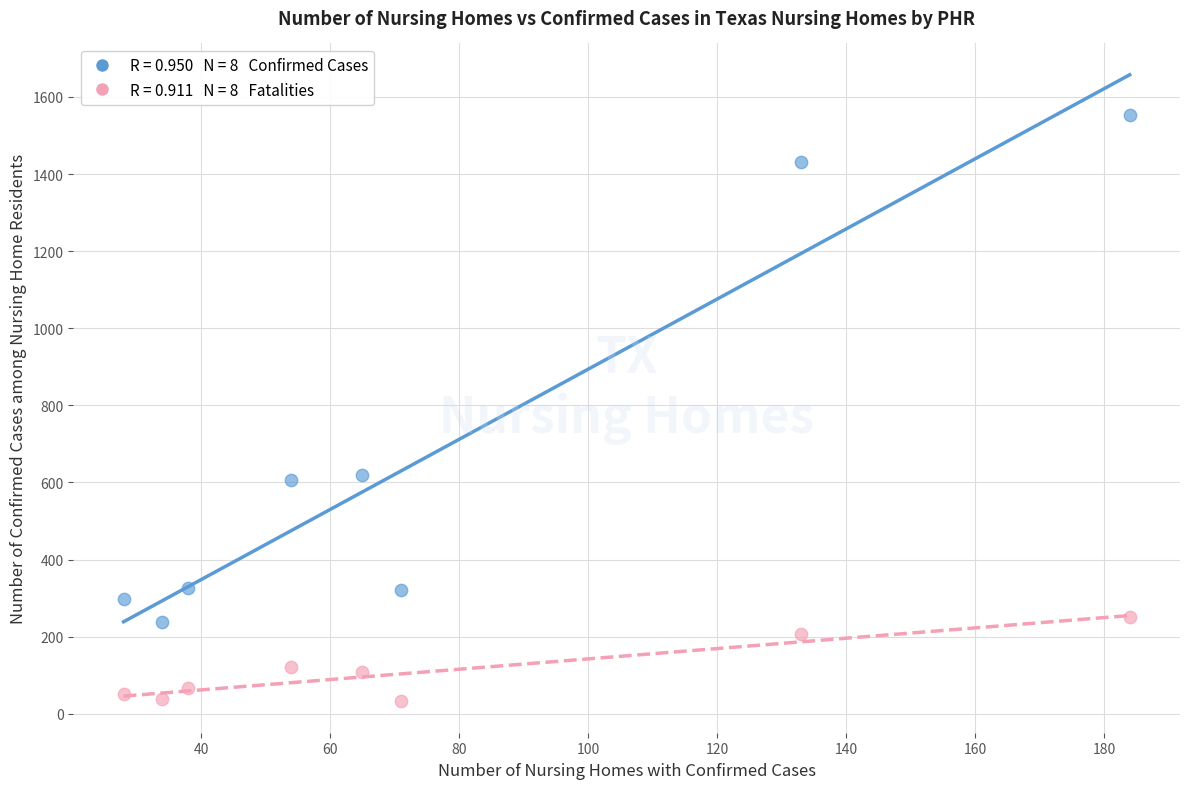

Across all data points, what is the range of Y values (max minus min)?

1520